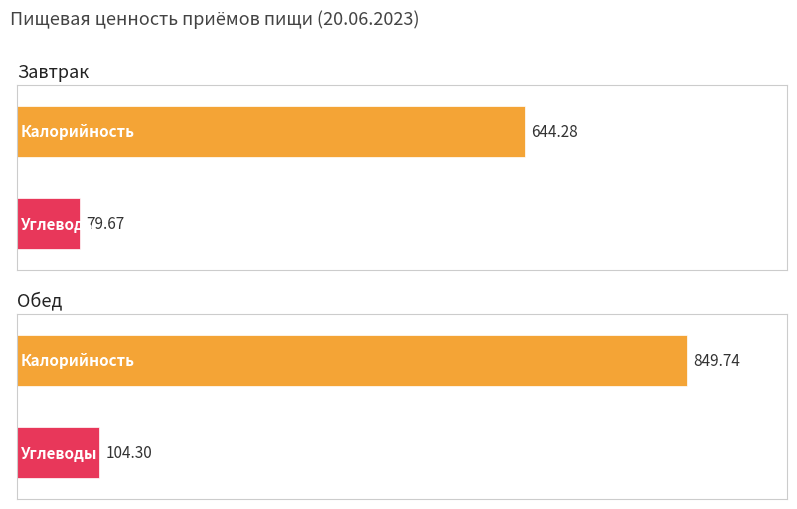

Are the bars horizontal?

Yes